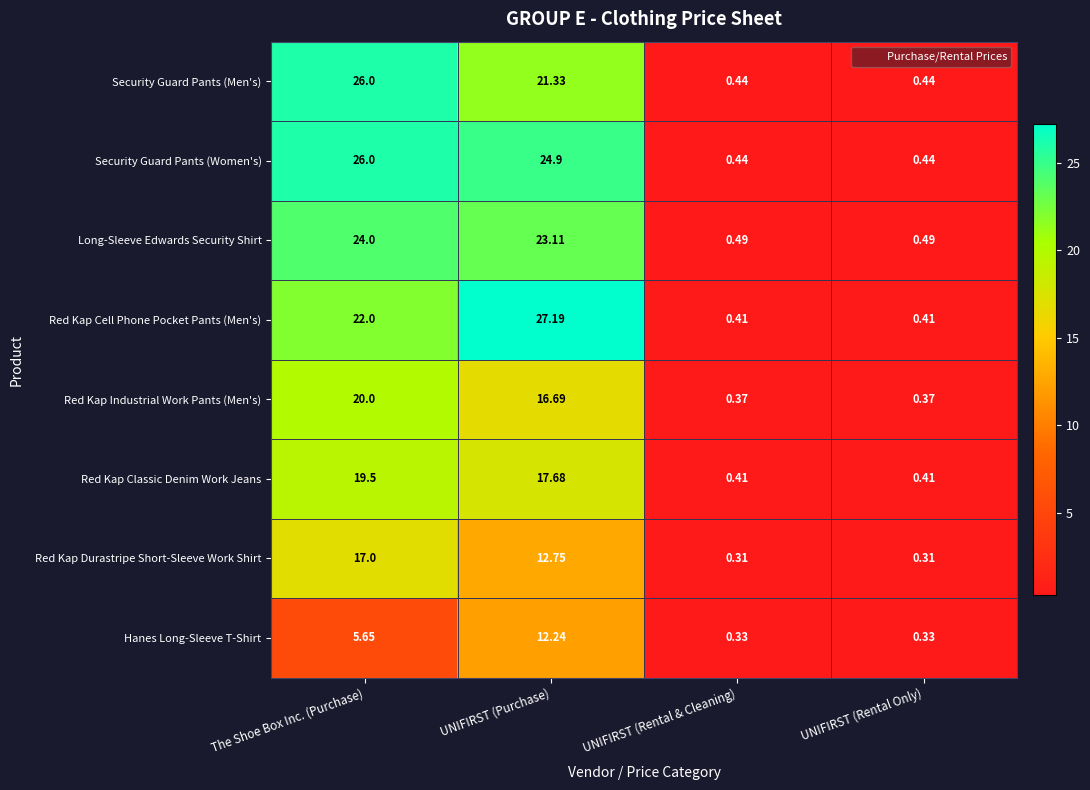

At which category is the sum across all series the highest?

The Shoe Box Inc. (Purchase)